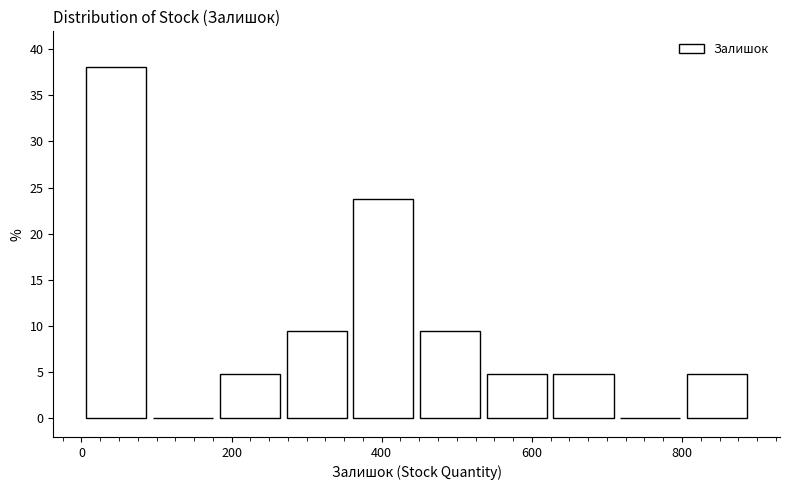

Over which range of the x-axis is the bar tallest?

0 to 100